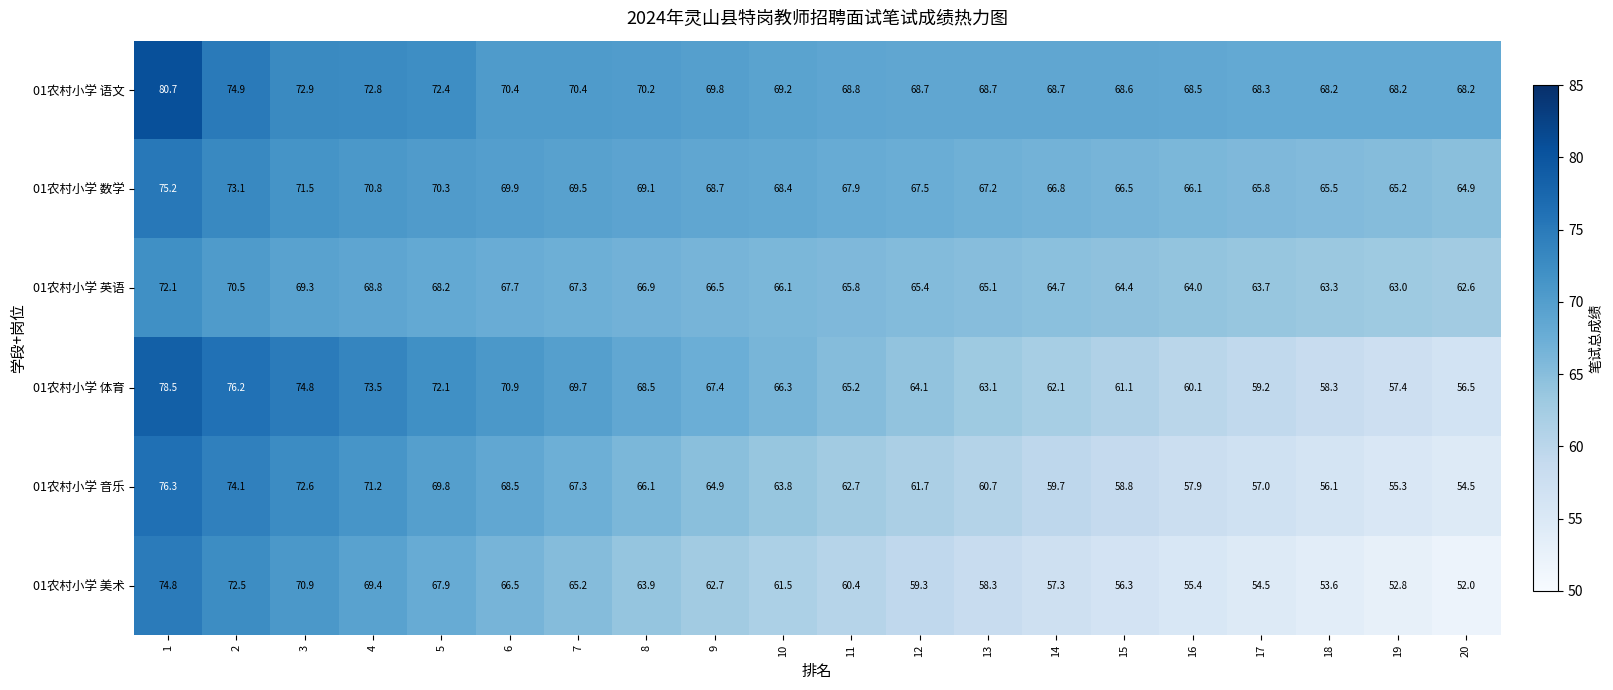

What is the smallest value displayed?

52.0